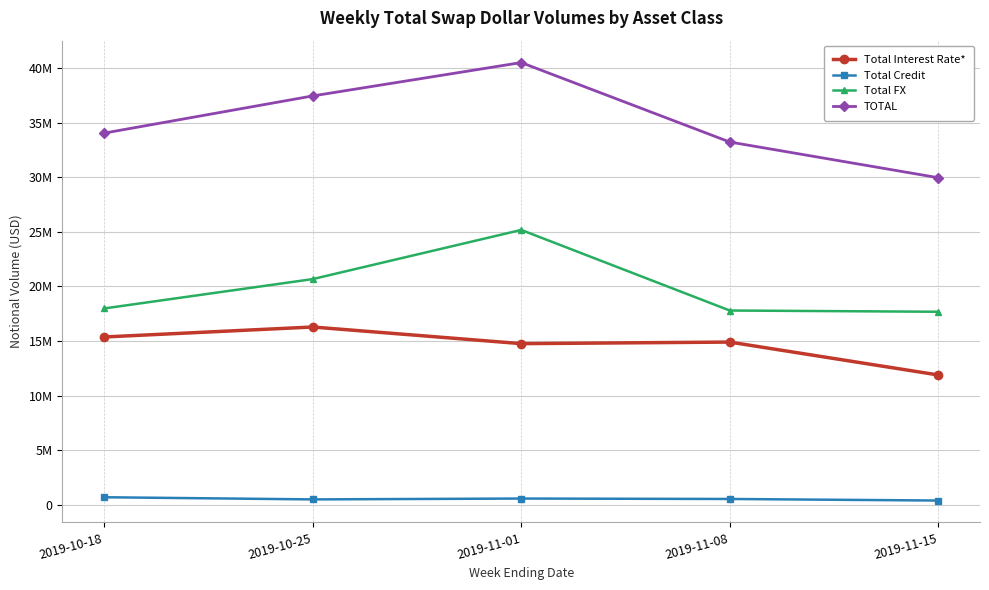

How many interior local valleys does the Total Credit series have?

1